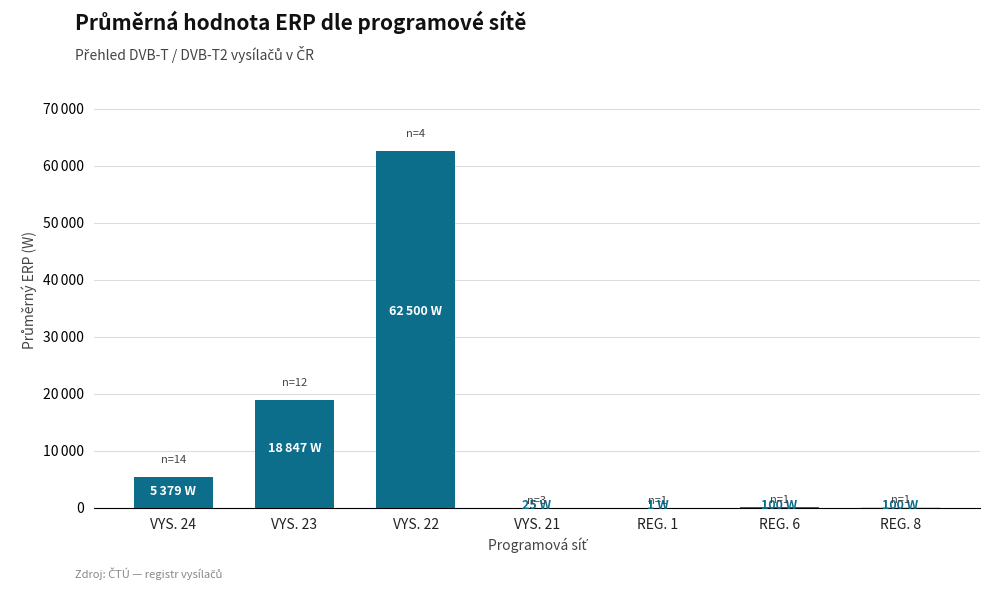

Reading left to right, extract all data points from this chart.

5379	18847	62500	25	1	100	100